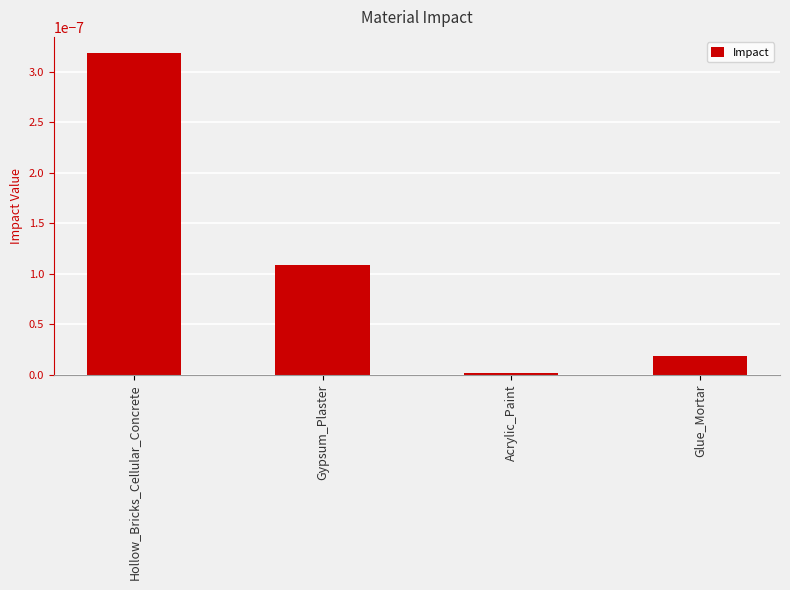

How many bars are there in total?

4